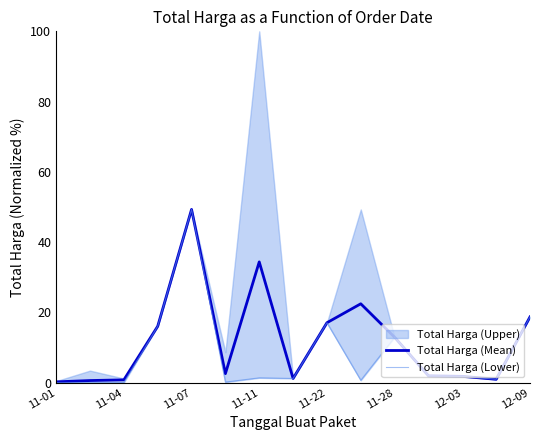

Does the chart display data point markers on the line(s)?

No